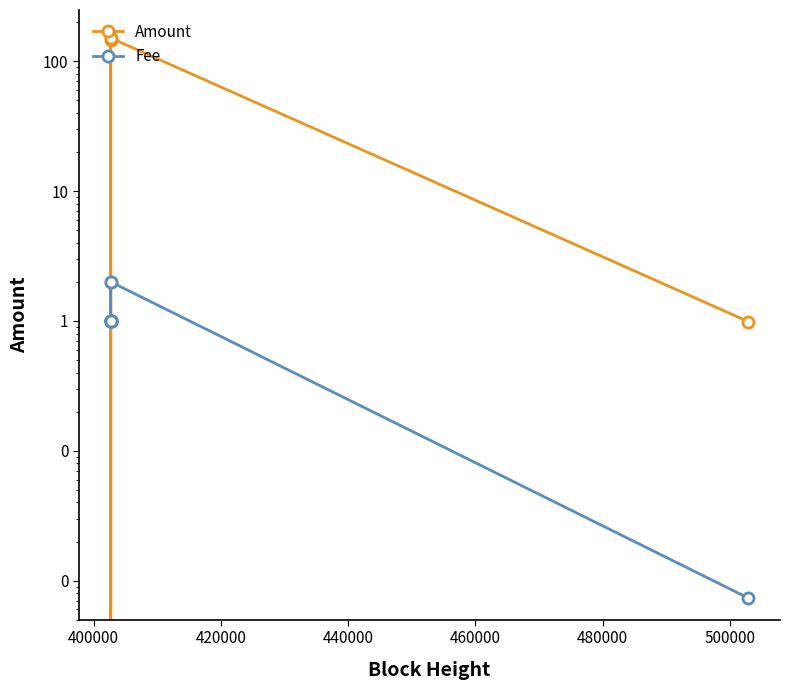

Reading right to left, extract all data points from this chart.

Amount: 1.0	151.0	2.0	0.0	145.0	0.0	1.0
Fee: 0.0	2.0	1.0	1.0	1.0	1.0	1.0